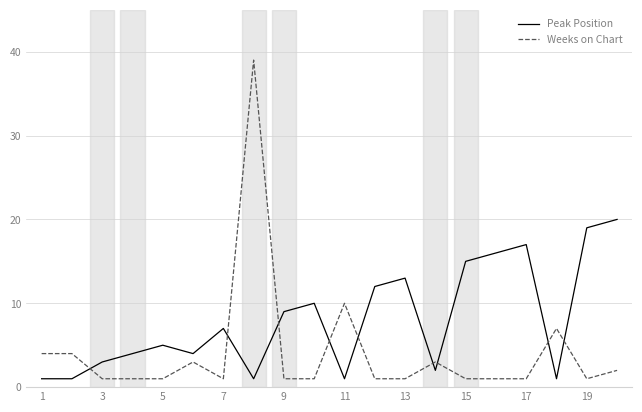

Rank the series by their maximum value, from lowest to highest.

Peak Position, Weeks on Chart